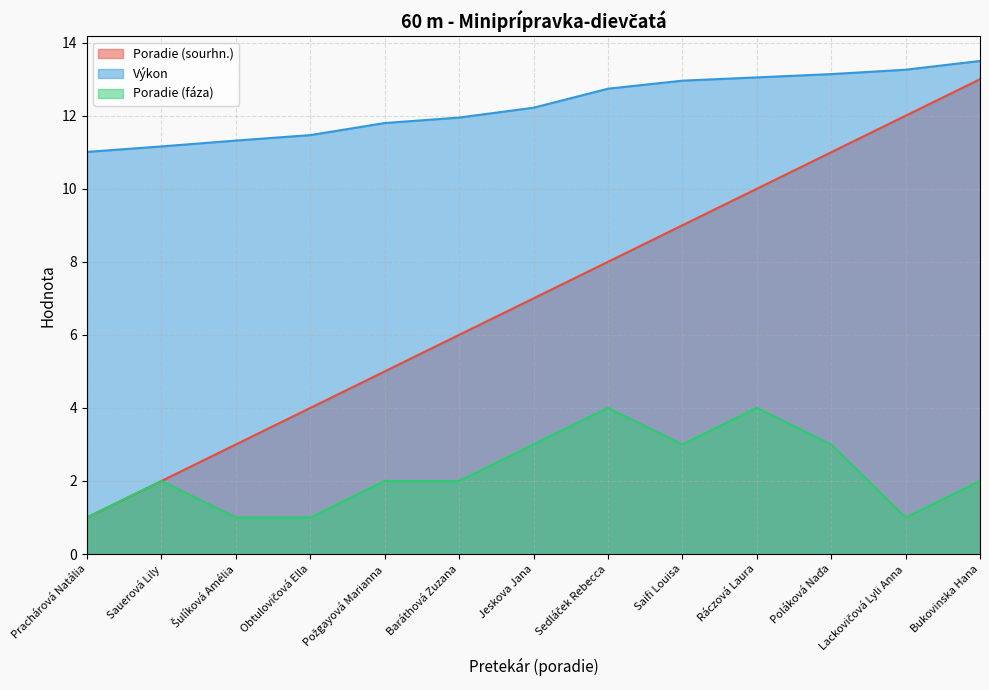

What value does the Poradie (sourhn.) series have at Obtulovičová Ella?

4.0